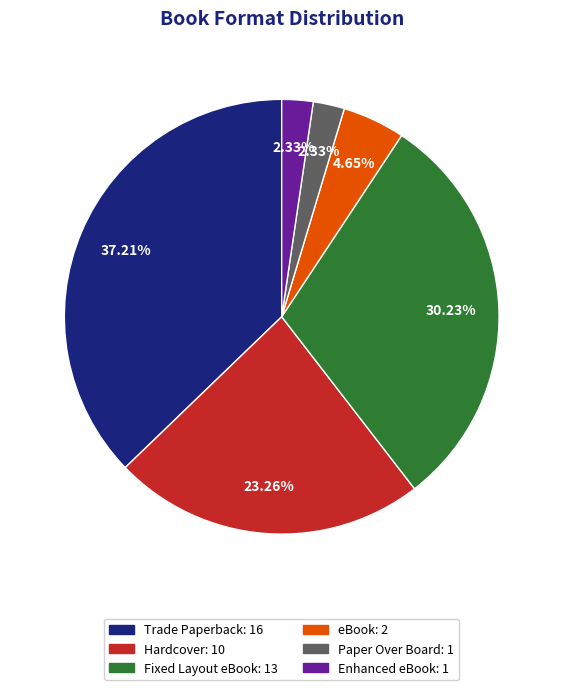

The Fixed Layout eBook slice represents 30% of the pie. True or false?

True